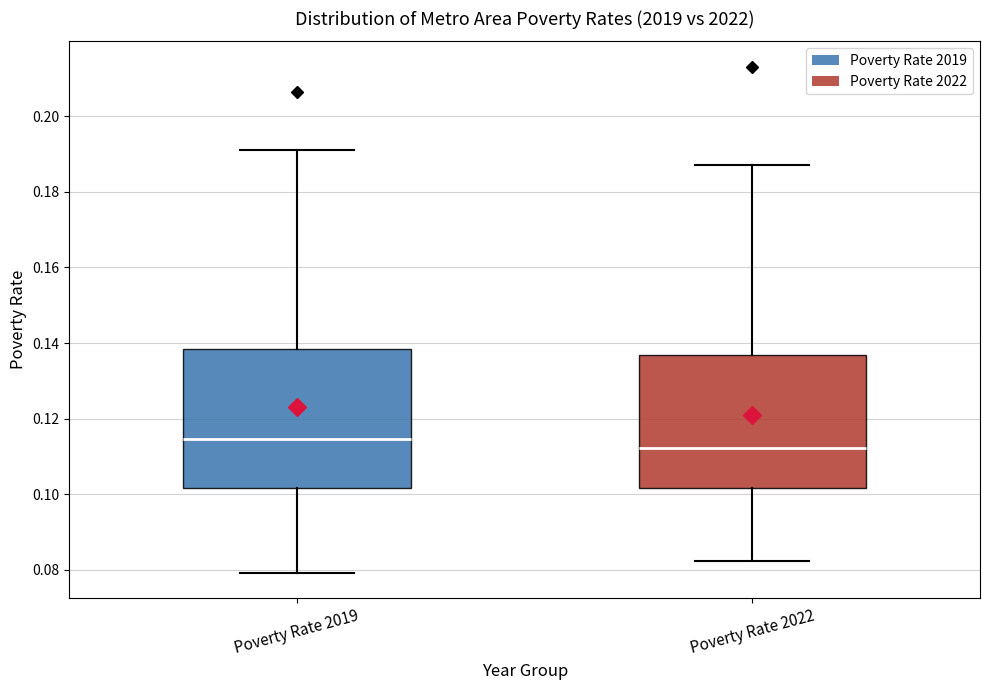

Which box has the highest median line?

Poverty Rate 2019